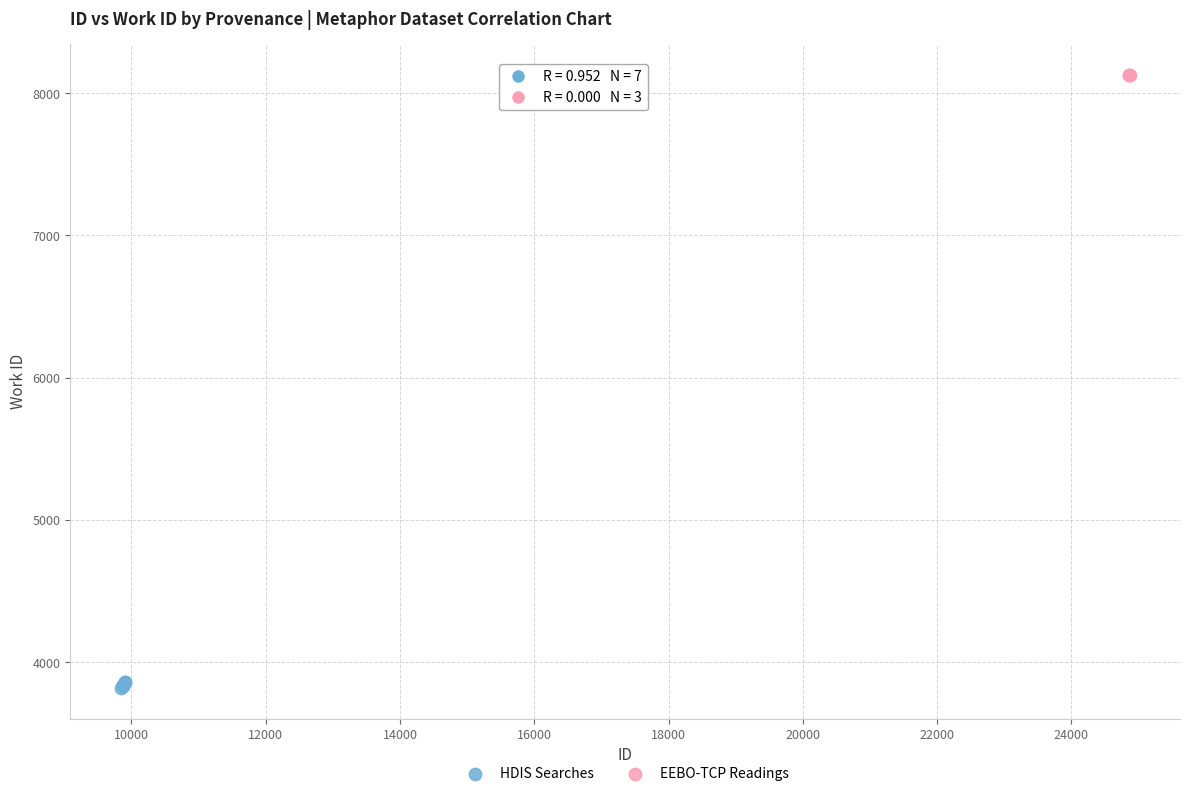

Which series reaches the minimum Y coordinate?

HDIS Searches